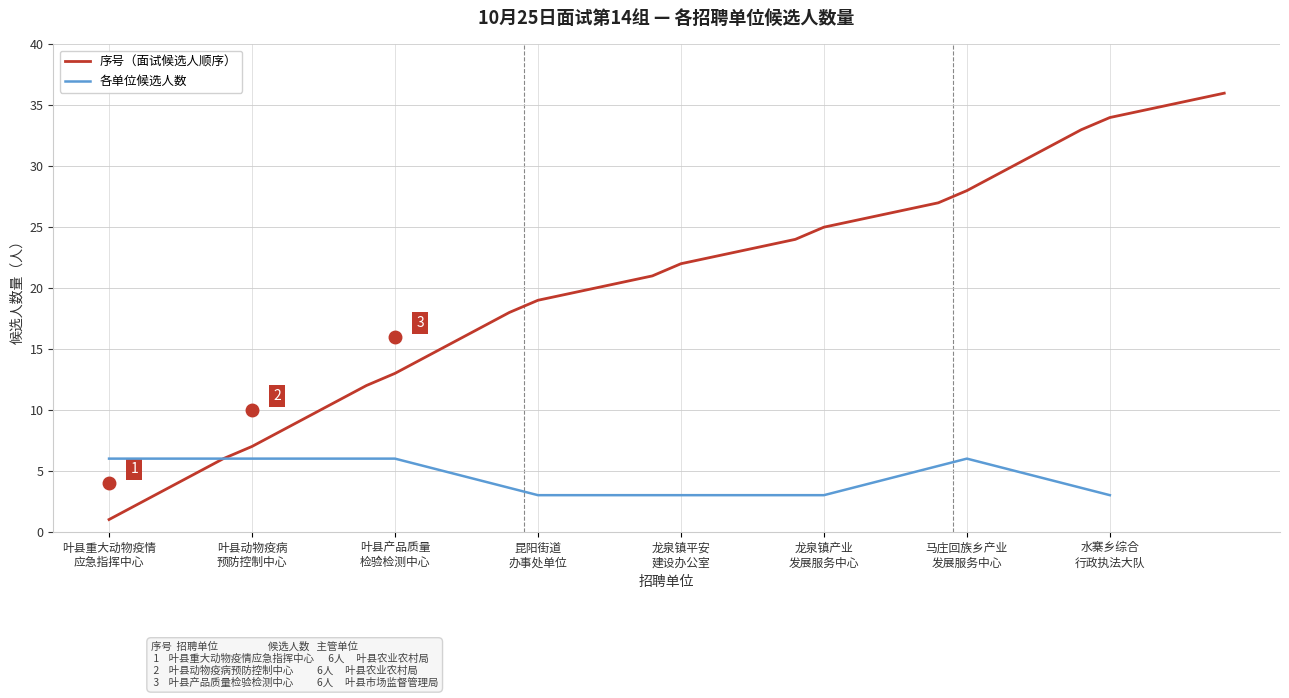

Between 12 and 5, which is larger?

12